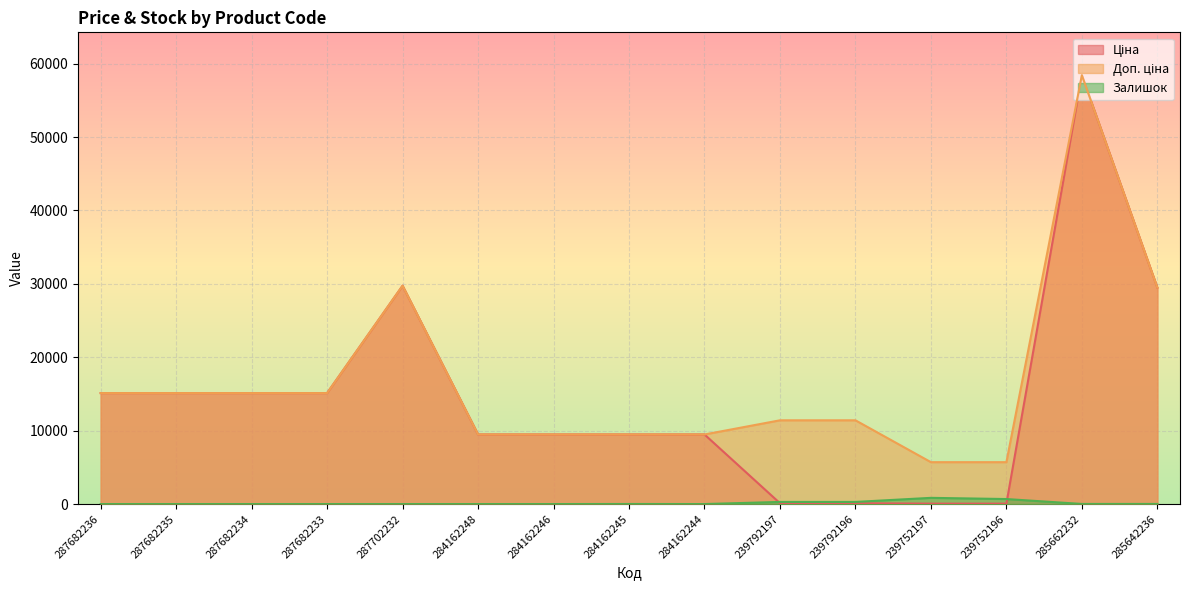

Which series has the widest spread of values?

Ціна